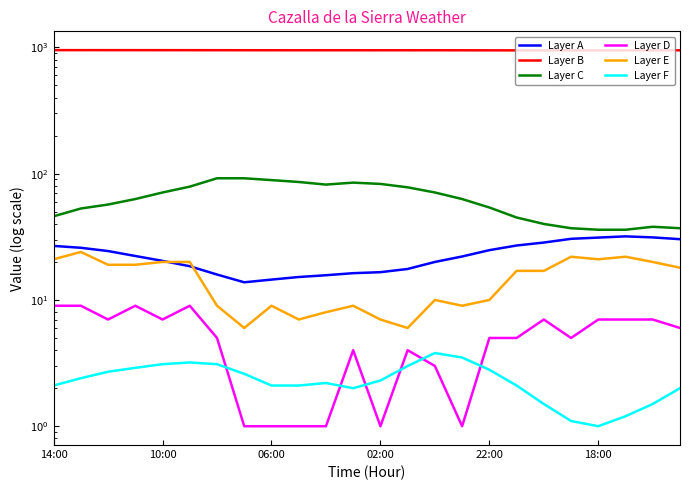

Is it true that Layer F equals 2.1 at 14:00?

True